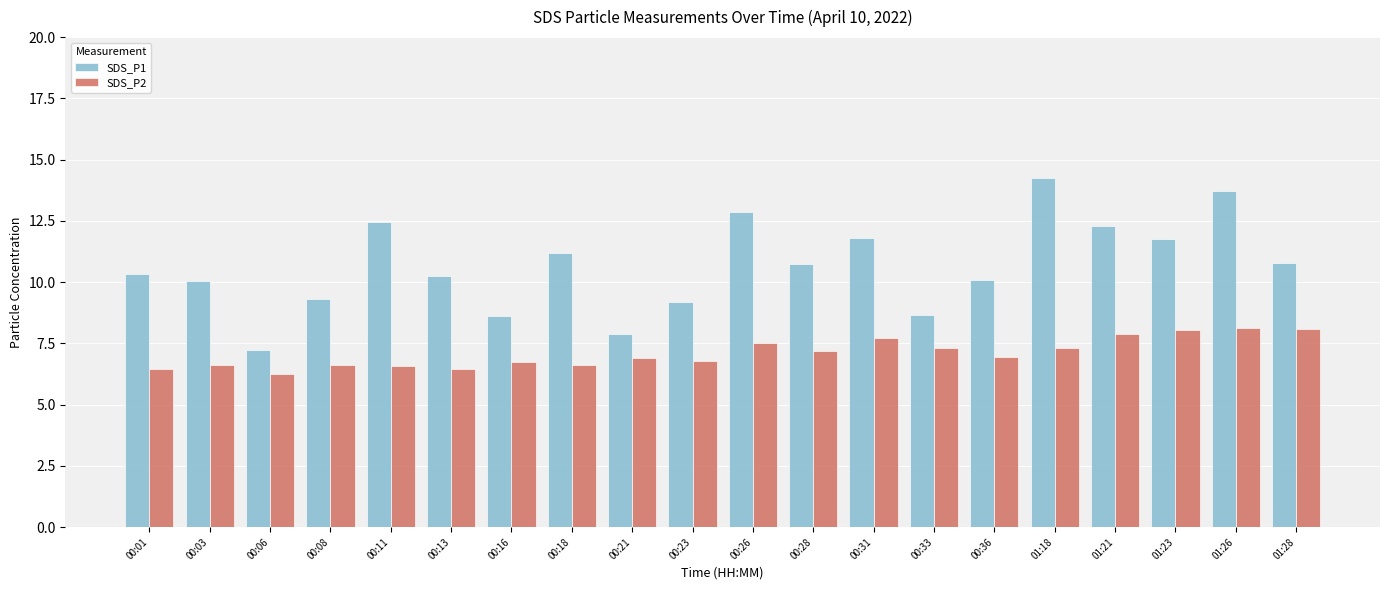

How many bars are there in total?

40